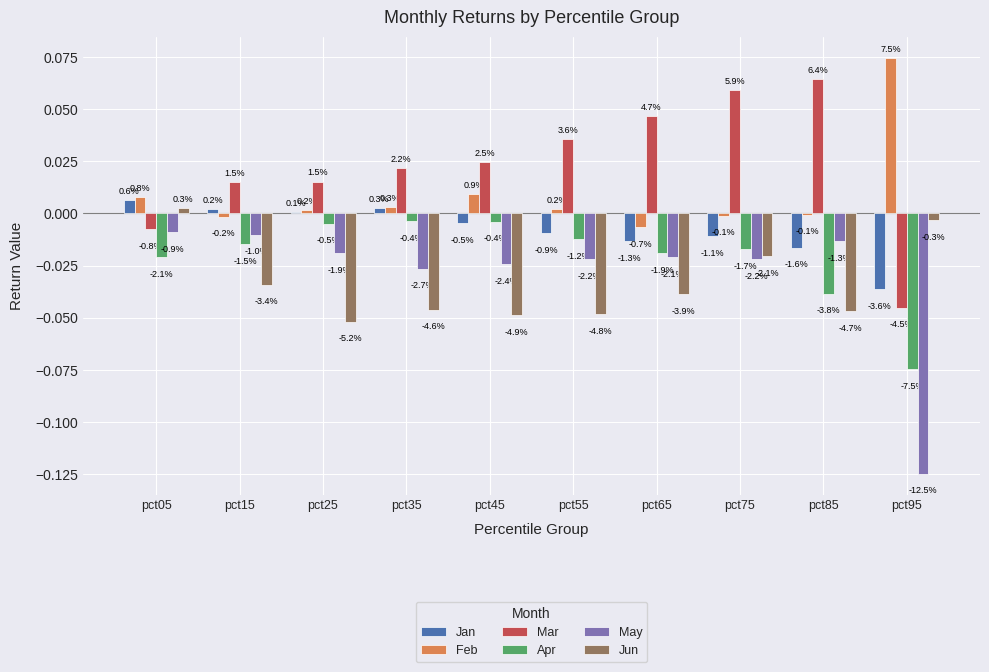

Are the bars grouped side by side (vs. stacked)?

Yes